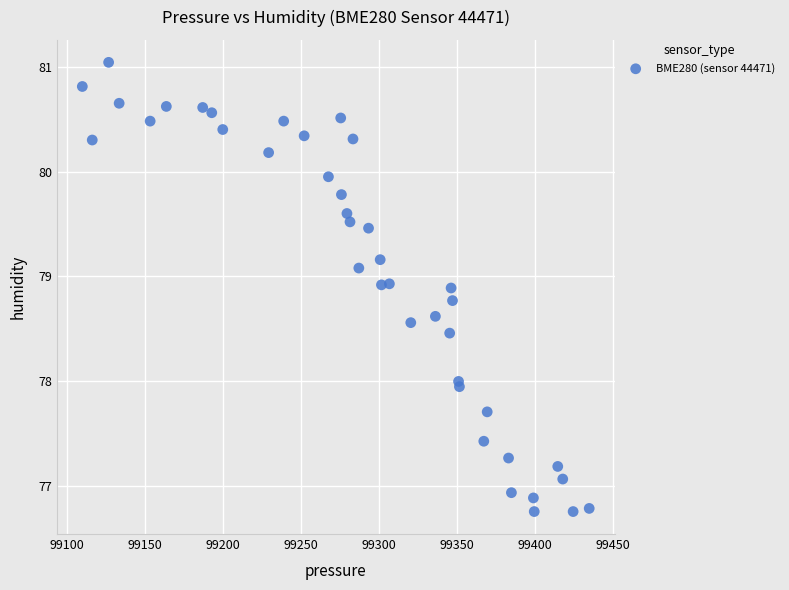

What is the range of X values (max minus min)?

325.0